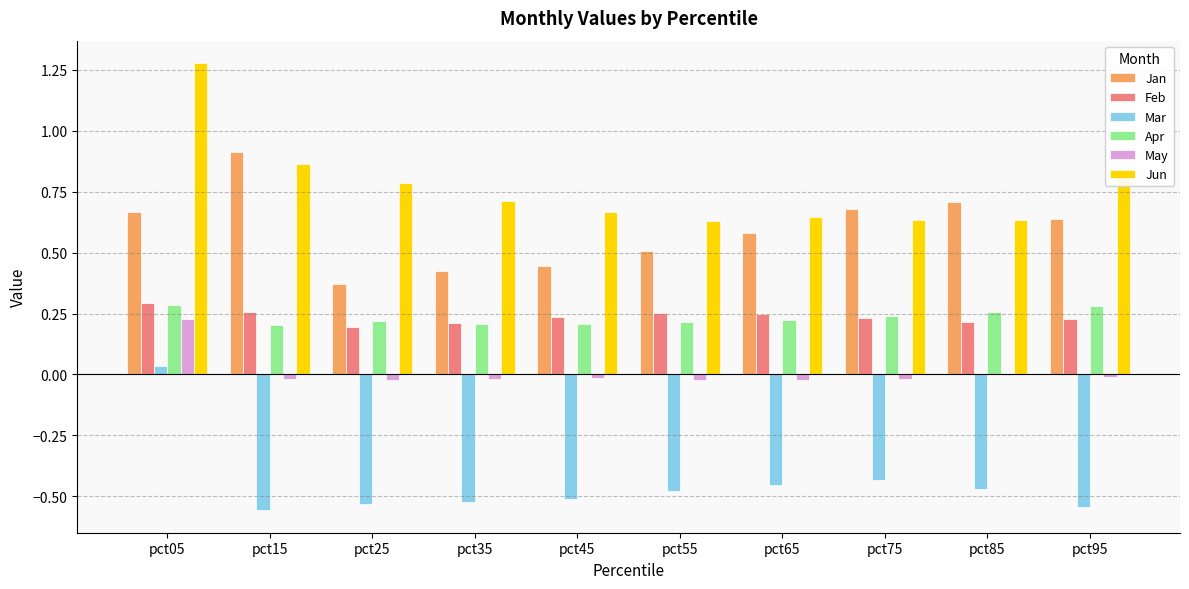

Is the value of Apr at pct85 greater than the value of Jan at pct45?

No